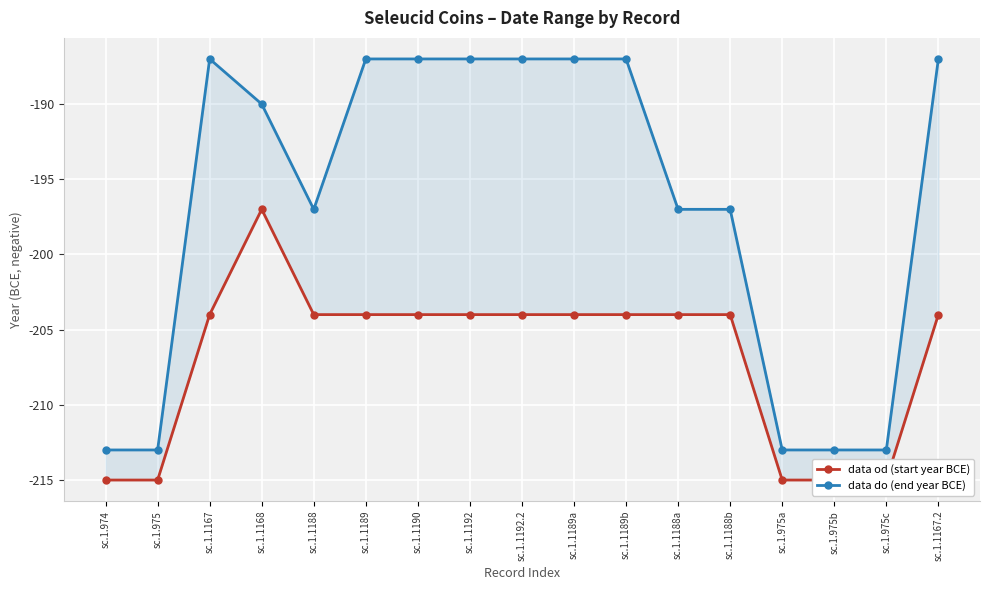

Reading right to left, transcribe all the data shown in this chart.

data od (start year BCE): sc.1.1167.2=-204	sc.1.975c=-215	sc.1.975b=-215	sc.1.975a=-215	sc.1.1188b=-204	sc.1.1188a=-204	sc.1.1189b=-204	sc.1.1189a=-204	sc.1.1192.2=-204	sc.1.1192=-204	sc.1.1190=-204	sc.1.1189=-204	sc.1.1188=-204	sc.1.1168=-197	sc.1.1167=-204	sc.1.975=-215	sc.1.974=-215
data do (end year BCE): sc.1.1167.2=-187	sc.1.975c=-213	sc.1.975b=-213	sc.1.975a=-213	sc.1.1188b=-197	sc.1.1188a=-197	sc.1.1189b=-187	sc.1.1189a=-187	sc.1.1192.2=-187	sc.1.1192=-187	sc.1.1190=-187	sc.1.1189=-187	sc.1.1188=-197	sc.1.1168=-190	sc.1.1167=-187	sc.1.975=-213	sc.1.974=-213